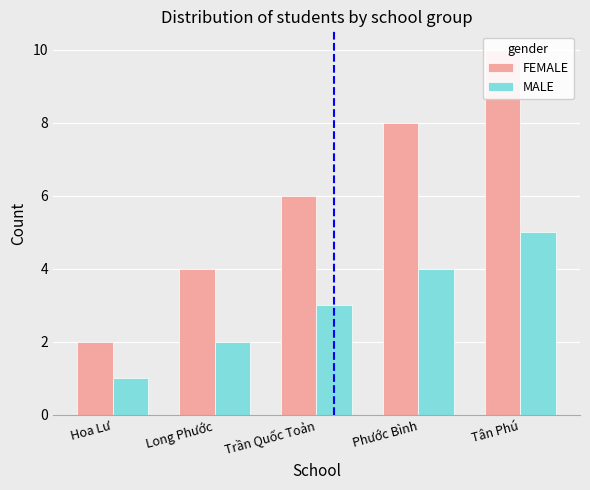

What is the total value across all series at Long Phước?

6